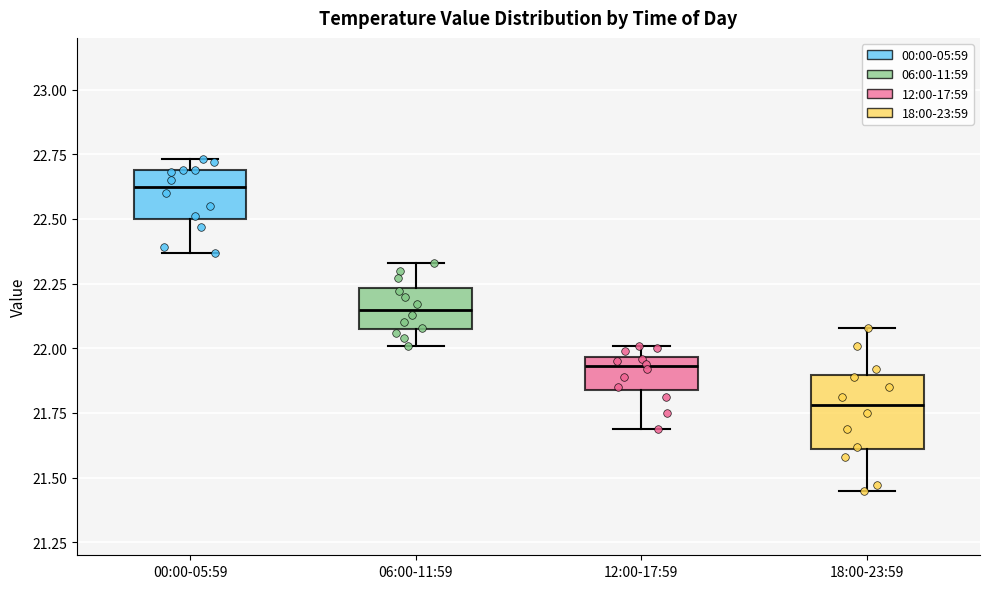

Reading left to right, transcribe this box plot: for each box, give where its median line is, the range the box spans, and where its two whiskers end, as read against the y-axis. The values are not printed on the chart, so give them approximately, as read against the axis.

00:00-05:59: median 22.65, box 22.50 to 22.70, whiskers 22.35 to 22.75
06:00-11:59: median 22.15, box 22.10 to 22.25, whiskers 22.00 to 22.35
12:00-17:59: median 21.95 (just below the box's upper edge), box 21.85 to 21.95, whiskers 21.70 to 22.00
18:00-23:59: median 21.80, box 21.60 to 21.90, whiskers 21.45 to 22.10